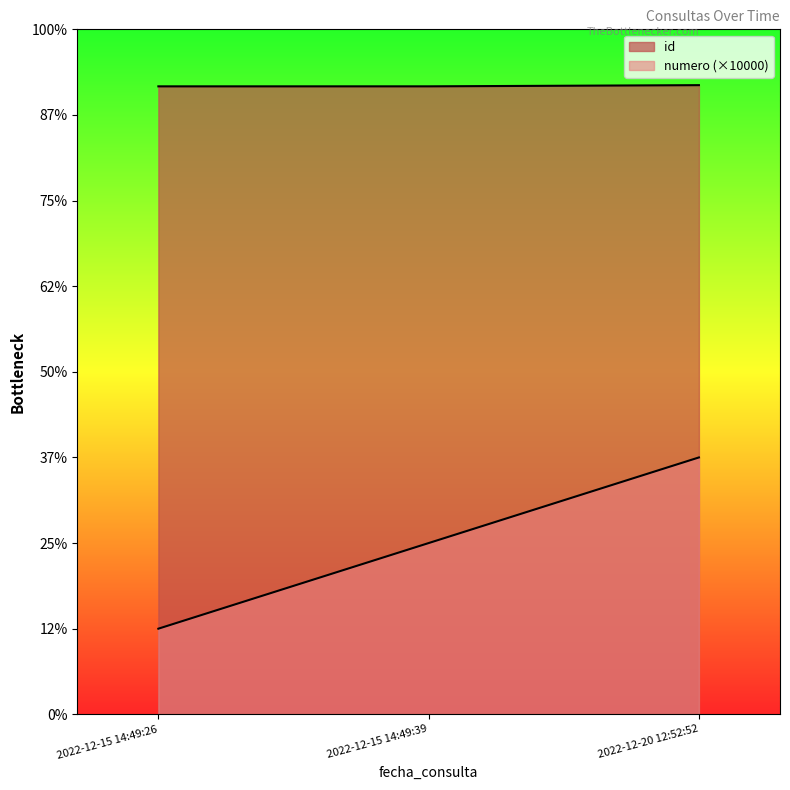

Which series has the largest range (max minus min)?

numero